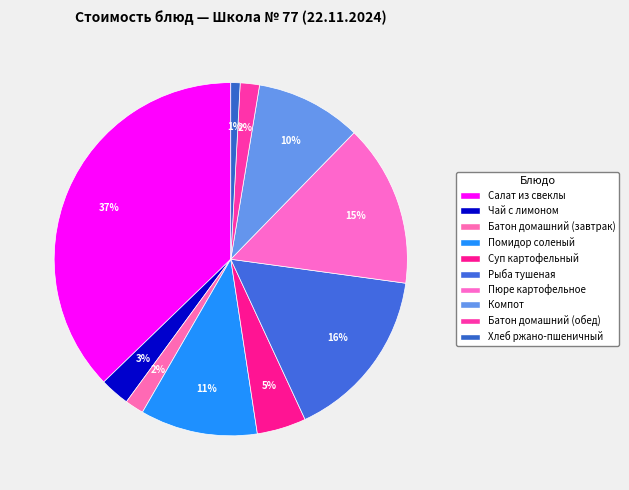

What percentage is the Салат из свеклы slice, to the nearest percent?

37%